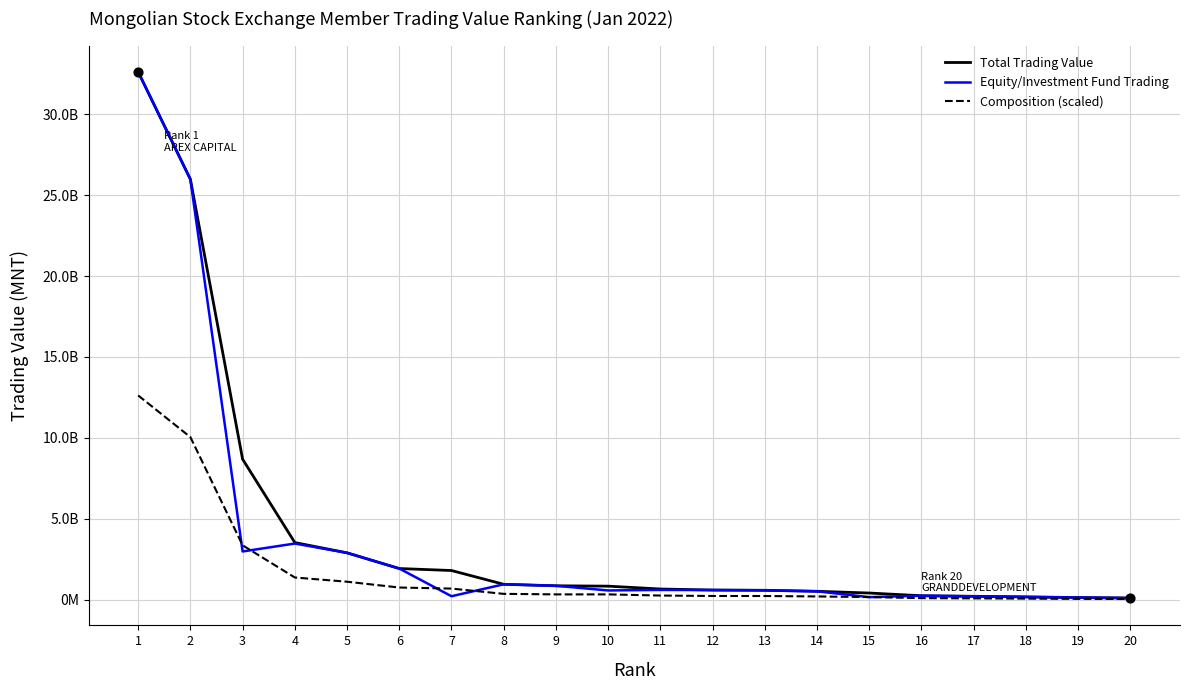

Is this an area chart (filled region under the line)?

No